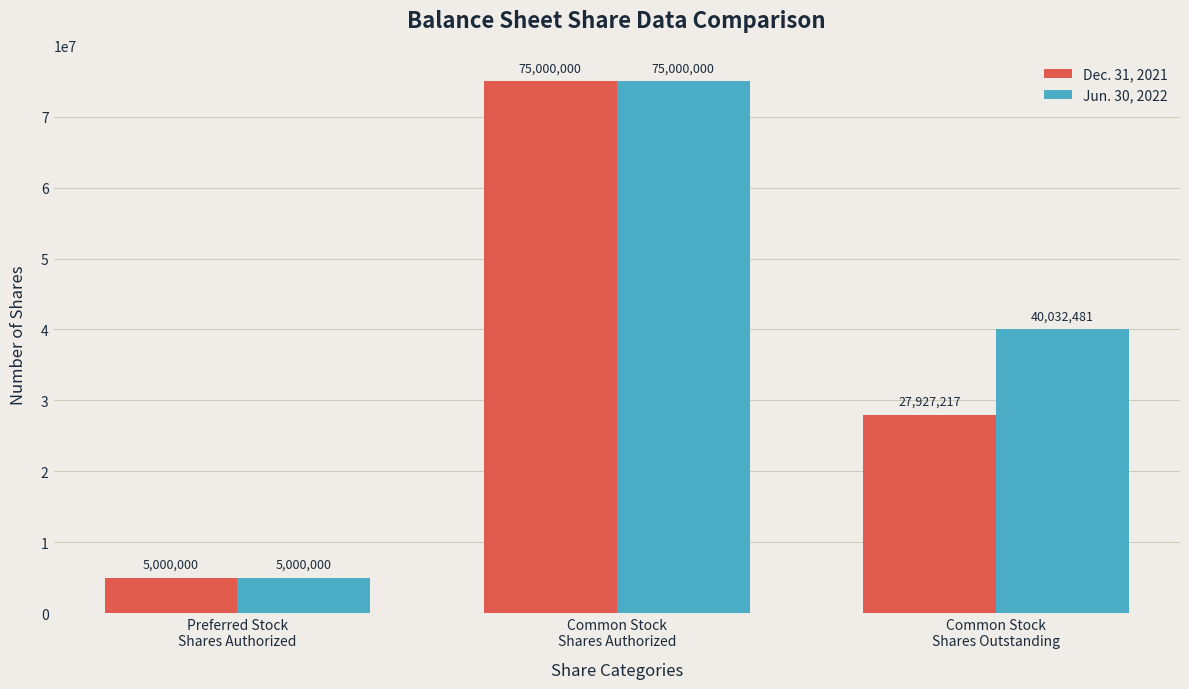

The Jun. 30, 2022 series shows 12369190 at Common Stock
Shares Outstanding. True or false?

False